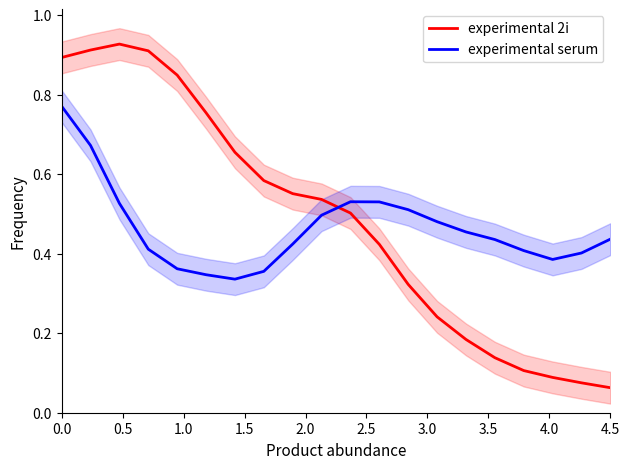

True or false: experimental serum has more than 2 interior local peaks.

False